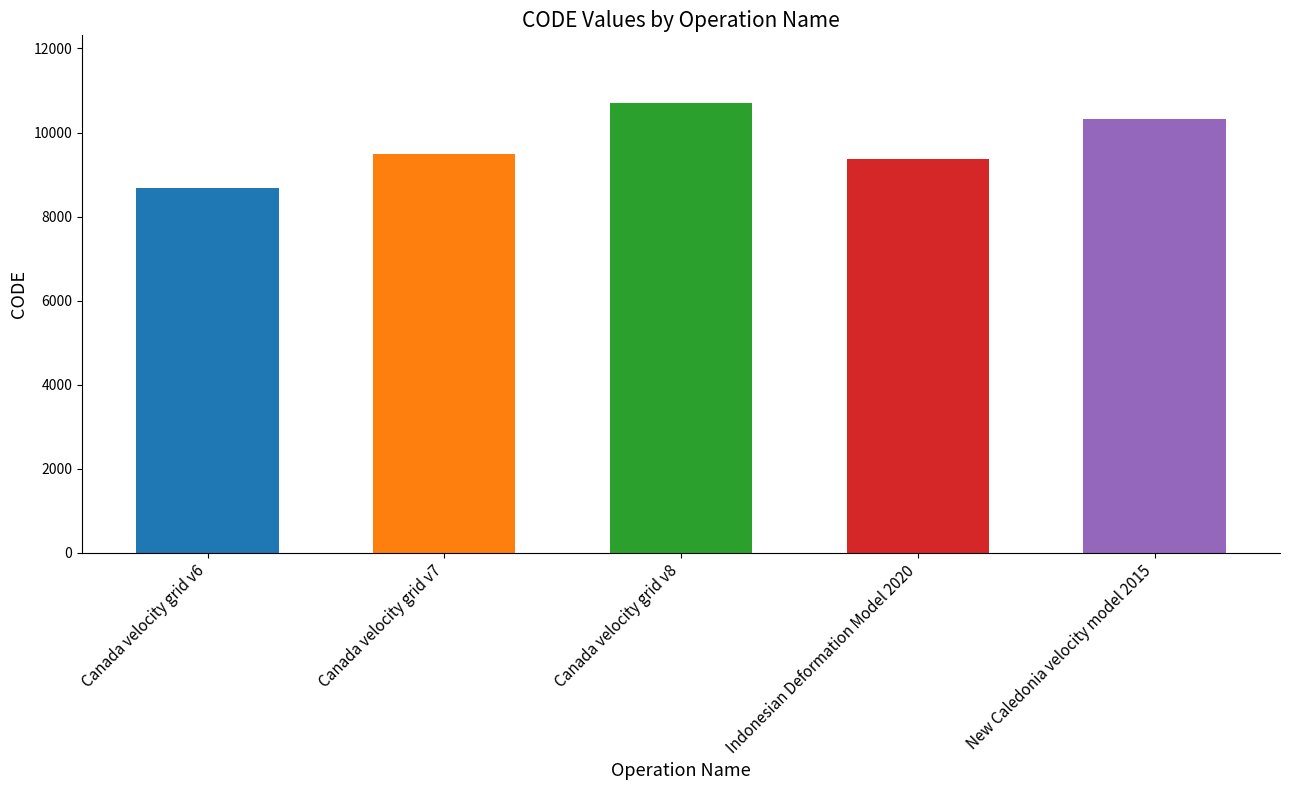

What is the difference between the maximum and minimum values?

2031